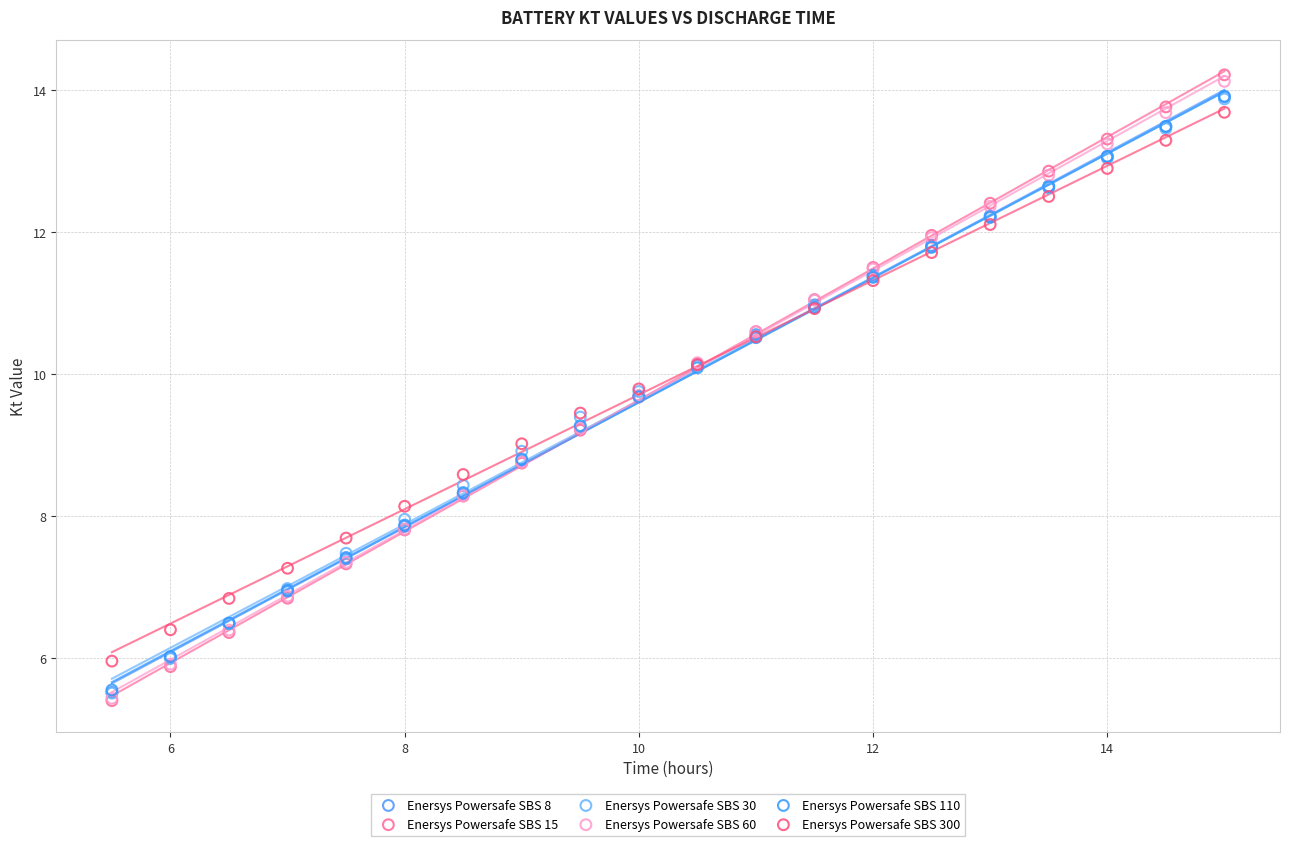

What are all the series names shown in the legend?

Enersys Powersafe SBS 8, Enersys Powersafe SBS 15, Enersys Powersafe SBS 30, Enersys Powersafe SBS 60, Enersys Powersafe SBS 110, Enersys Powersafe SBS 300